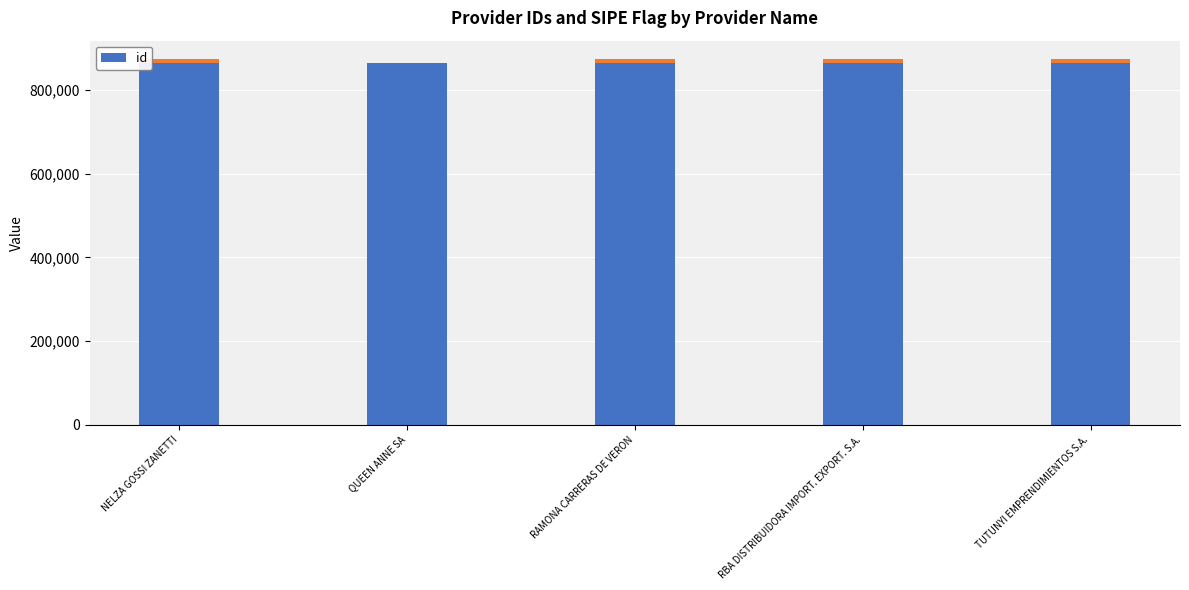

What position from the right is TUTUNYI EMPRENDIMIENTOS S.A.?

1